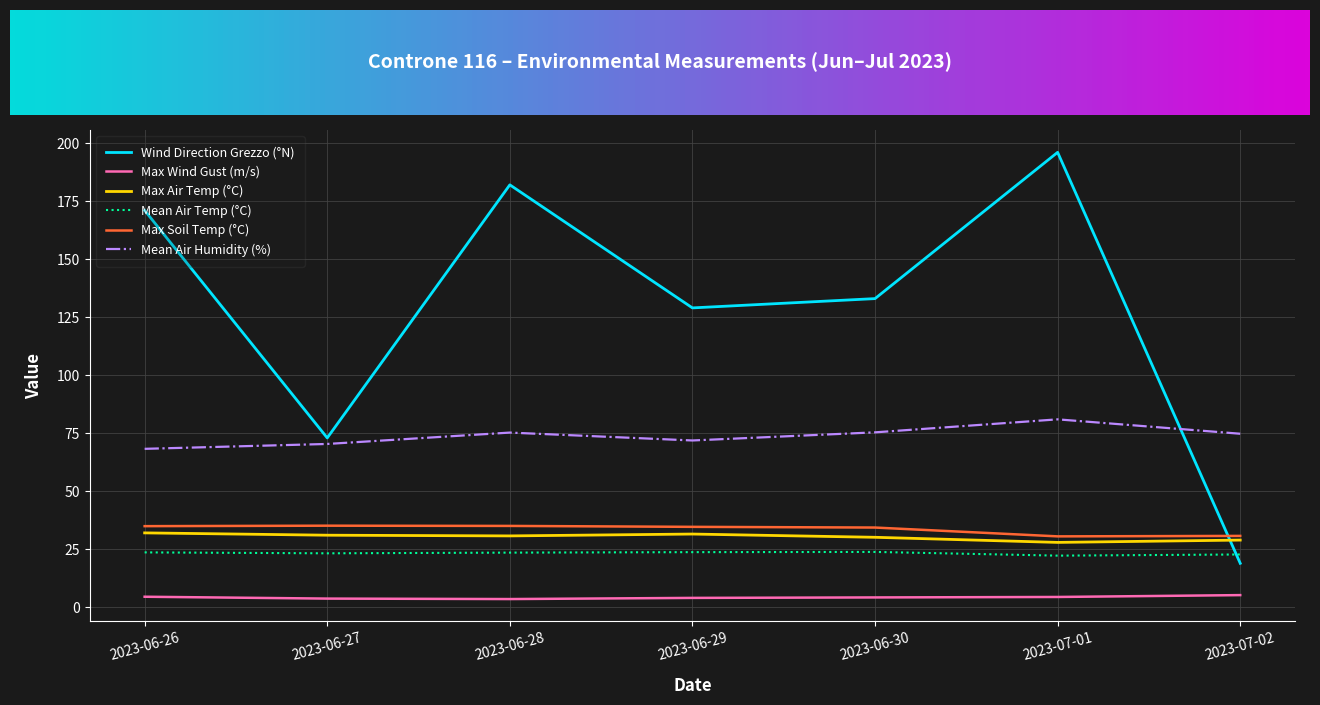

How many interior local valleys does the Max Wind Gust (m/s) series have?

1